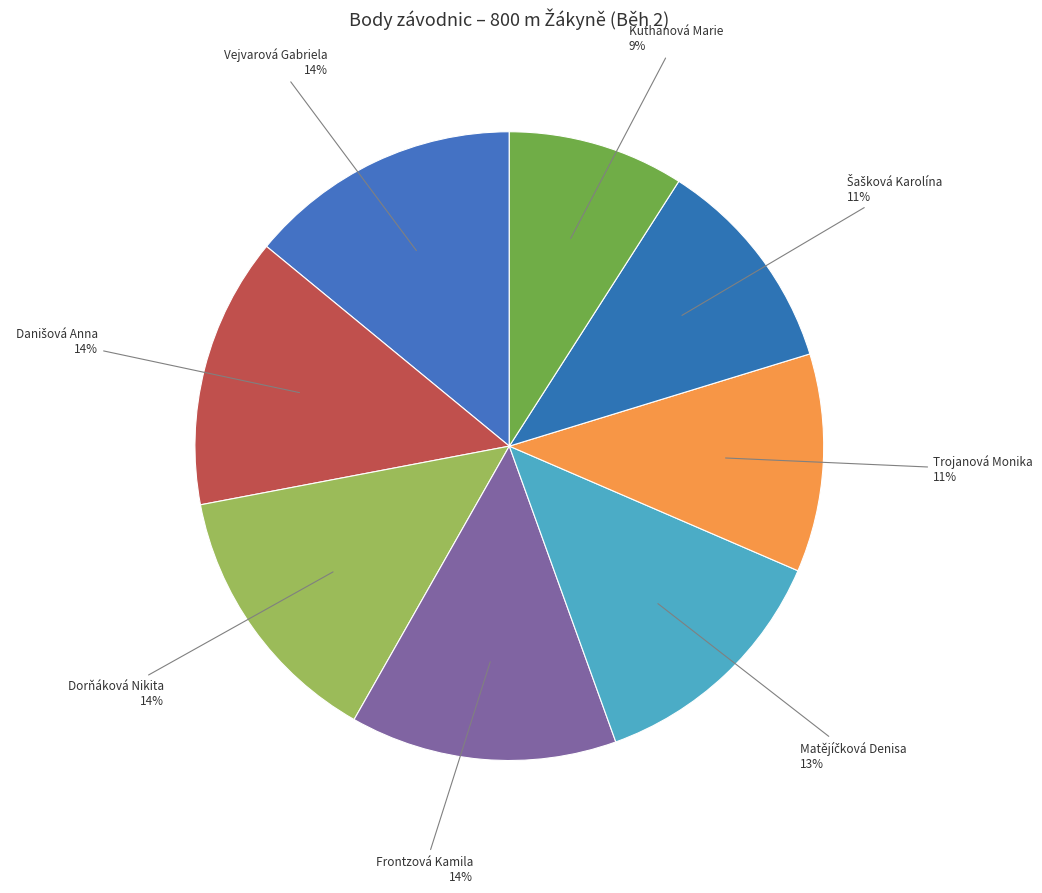

Does Trojanová Monika represent more than half of the total?

No